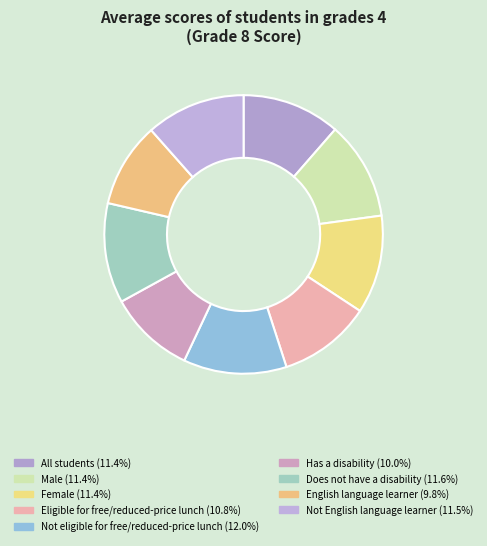

Approximately how many times larger is the value at Does not have a disability compared to Female?

1.0